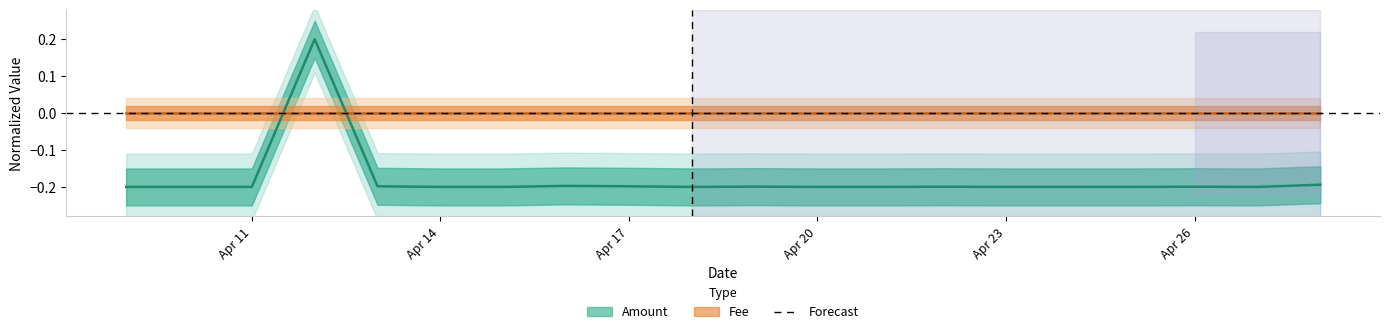

At which category does the data reach its first local peak?

2017-04-12